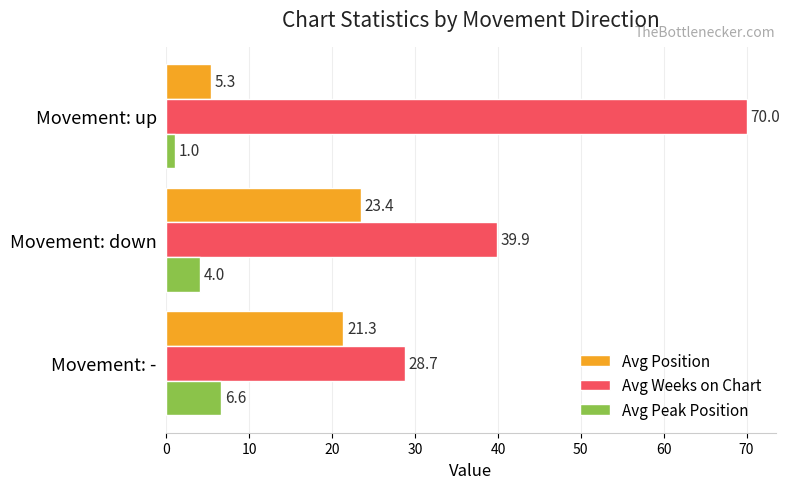

Is it true that Avg Weeks on Chart equals 28.7 at Movement: -?

True